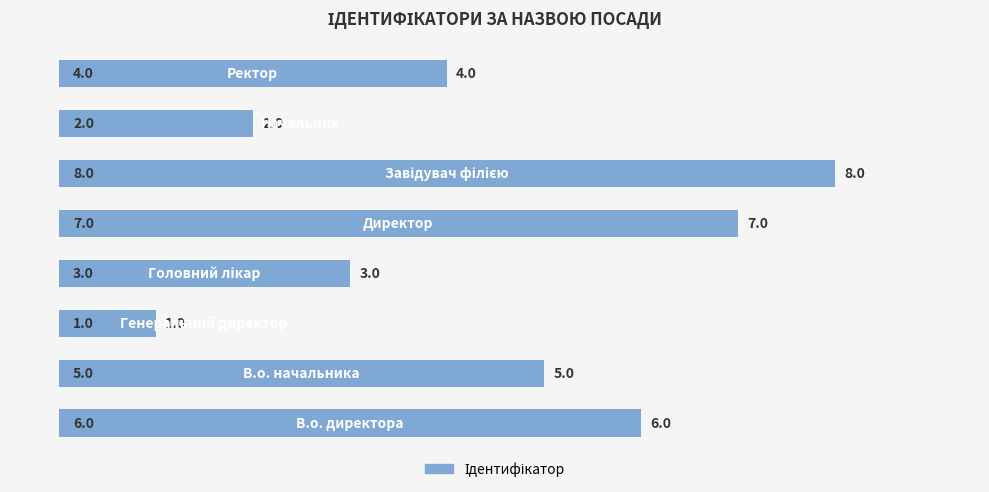

Reading bottom to top, what are all the values shown in this chart?

6	5	1	3	7	8	2	4